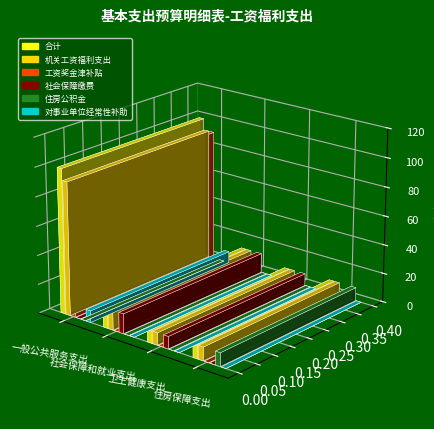

How many data points does each series have?

4